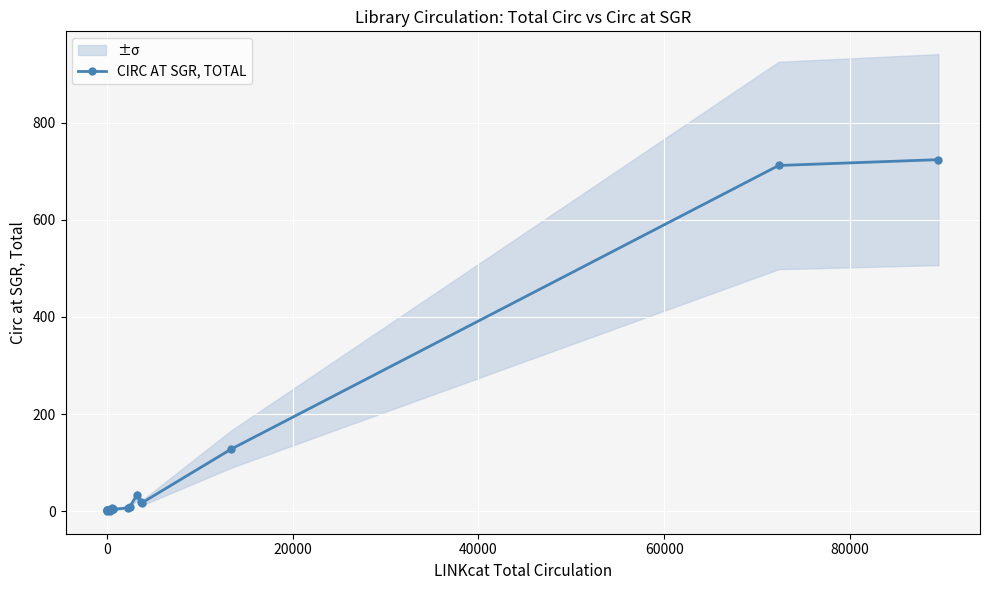

True or false: CIRC AT SGR, TOTAL has more than 2 points higher than both neighbors.

True